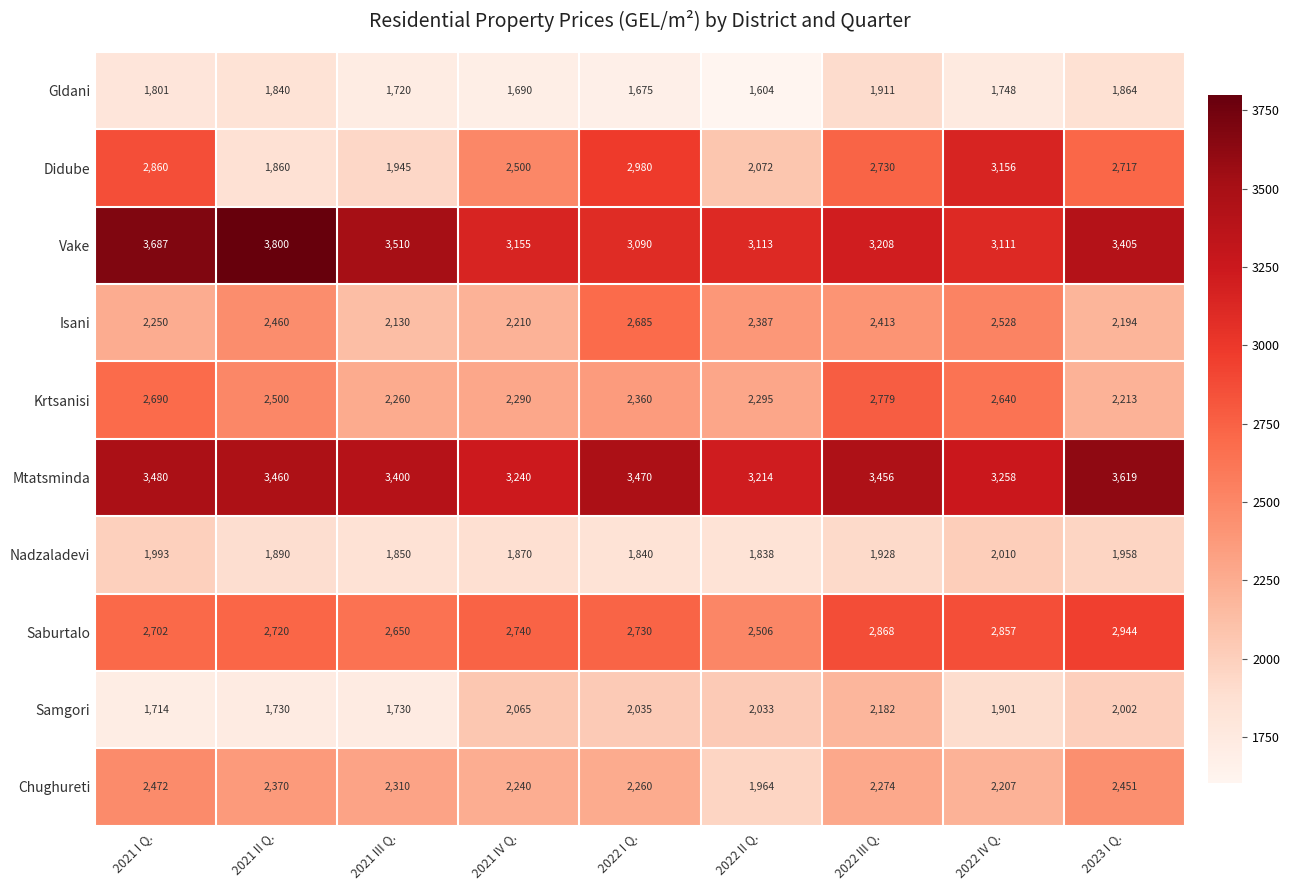

Which series has the largest total across all categories?

Mtatsminda